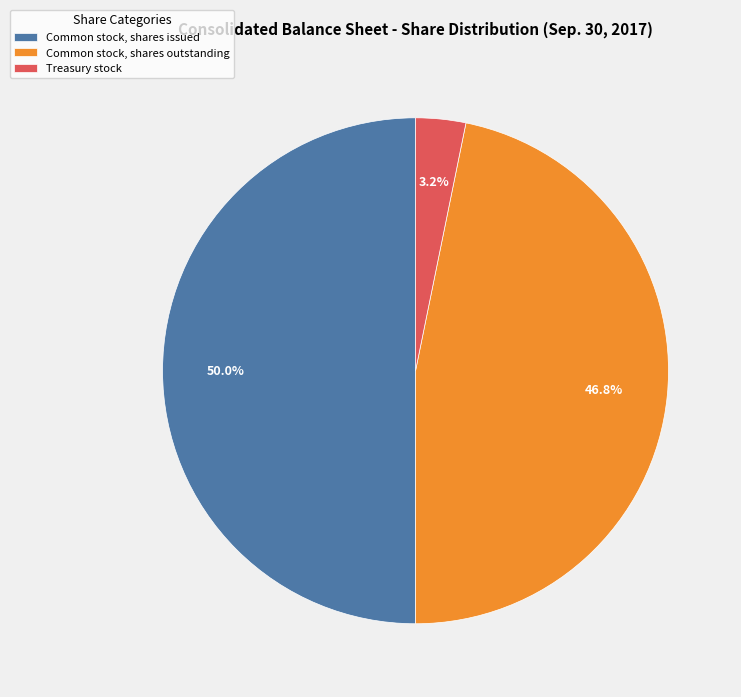

Rank the categories by value from lowest to highest.

Treasury stock, Common stock, shares outstanding, Common stock, shares issued